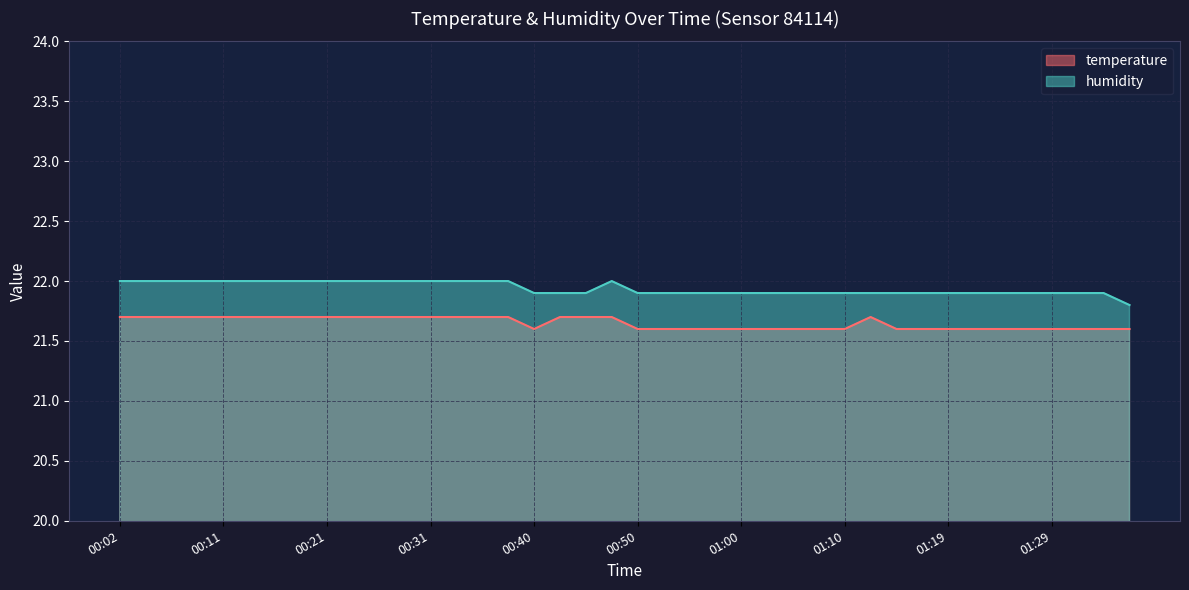

Reading right to left, extract all data points from this chart.

temperature: 21.6	21.6	21.6	21.6	21.6	21.6	21.6	21.6	21.6	21.6	21.7	21.6	21.6	21.6	21.6	21.6	21.6	21.6	21.6	21.6	21.7	21.7	21.7	21.6	21.7	21.7	21.7	21.7	21.7	21.7	21.7	21.7	21.7	21.7	21.7	21.7	21.7	21.7	21.7	21.7
humidity: 21.8	21.9	21.9	21.9	21.9	21.9	21.9	21.9	21.9	21.9	21.9	21.9	21.9	21.9	21.9	21.9	21.9	21.9	21.9	21.9	22.0	21.9	21.9	21.9	22.0	22.0	22.0	22.0	22.0	22.0	22.0	22.0	22.0	22.0	22.0	22.0	22.0	22.0	22.0	22.0